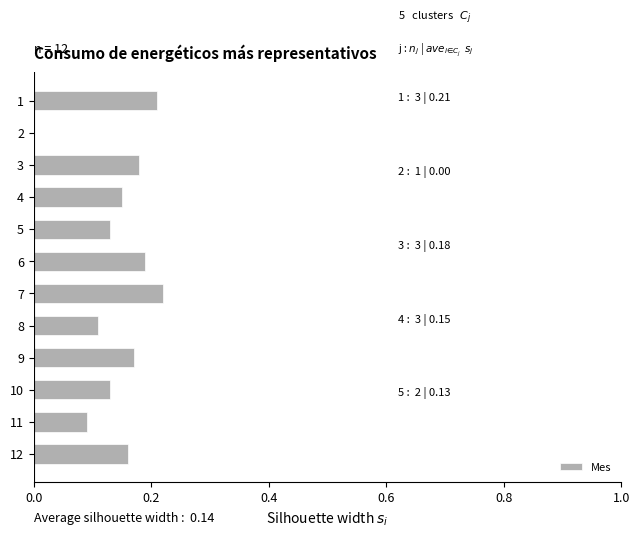

At which label is the value closest to 0?

2